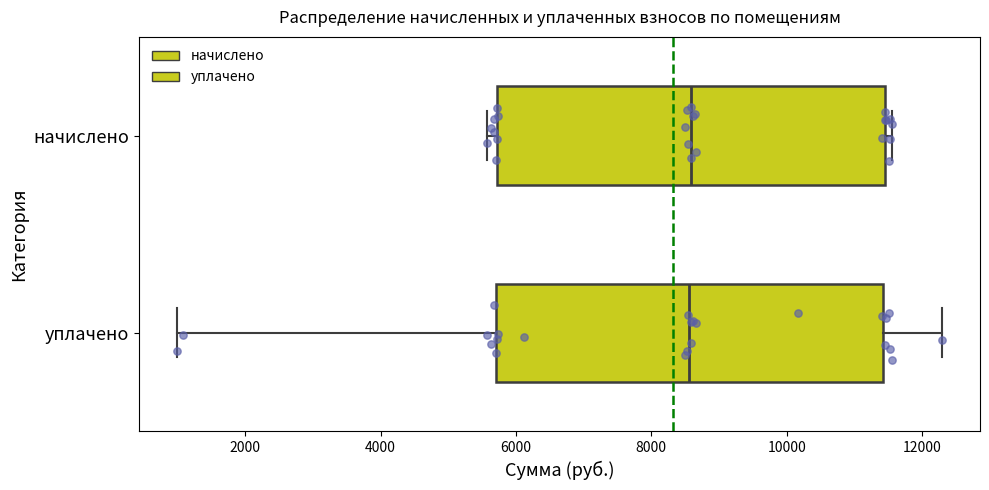

Reading bottom to top, read every box against the x-axis: the position of its median line, the range the box covers, and the ends of its whiskers. The values are not printed on the chart, so give them approximately, as read against the axis.

уплачено: median 8600, box 5800 to 11400, whiskers 1000 to 12200
начислено: median 8600, box 5800 to 11400, whiskers 5600 to 11600